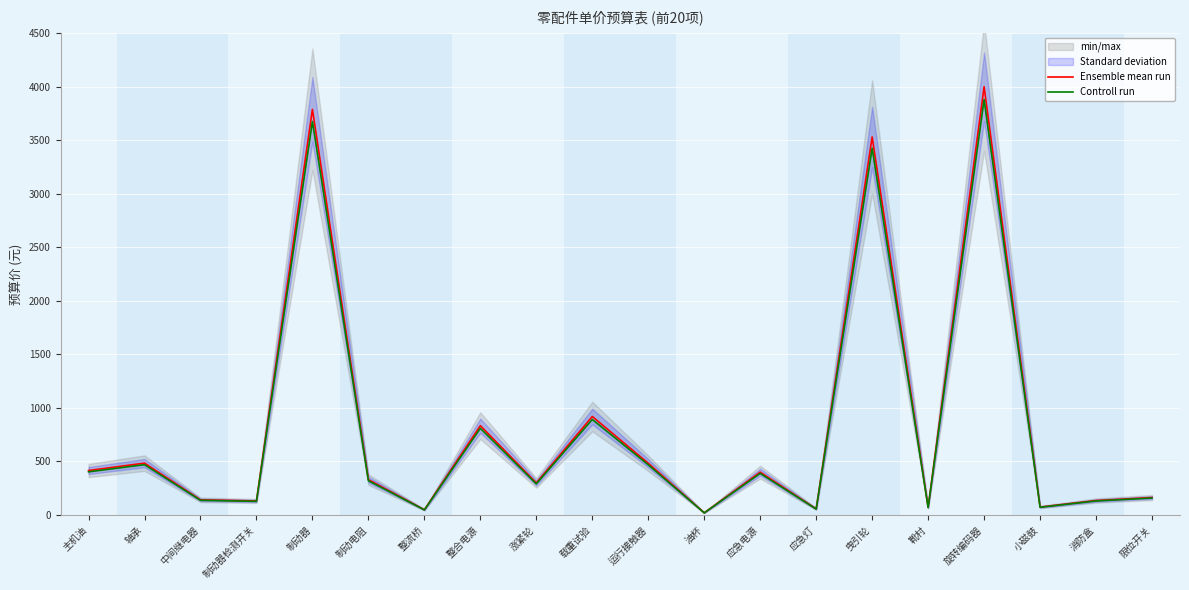

List the series in order of their overall mean, lowest first.

Controll run, Ensemble mean run